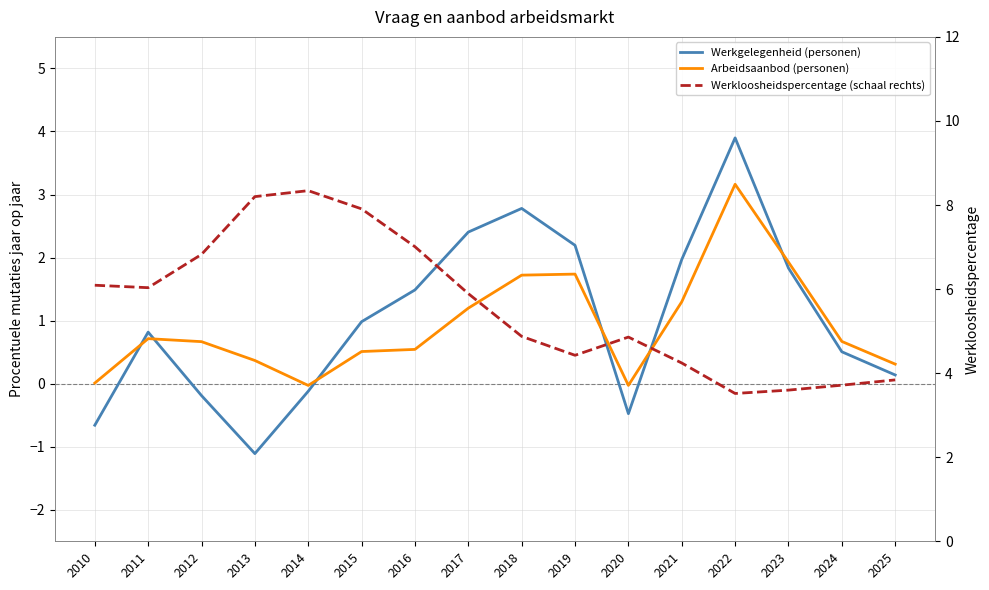

Reading left to right, what are all the values shown in this chart?

Werkgelegenheid (personen): -0.7	0.8	-0.2	-1.1	-0.1	1.0	1.5	2.4	2.8	2.2	-0.5	2.0	3.9	1.8	0.5	0.1
Arbeidsaanbod (personen): 0.0	0.7	0.7	0.4	-0.0	0.5	0.5	1.2	1.7	1.7	-0.0	1.3	3.2	1.9	0.7	0.3
Werkloosheidspercentage (schaal rechts): 6.1	6.0	6.8	8.2	8.3	7.9	7.0	5.9	4.9	4.4	4.9	4.2	3.5	3.6	3.7	3.8